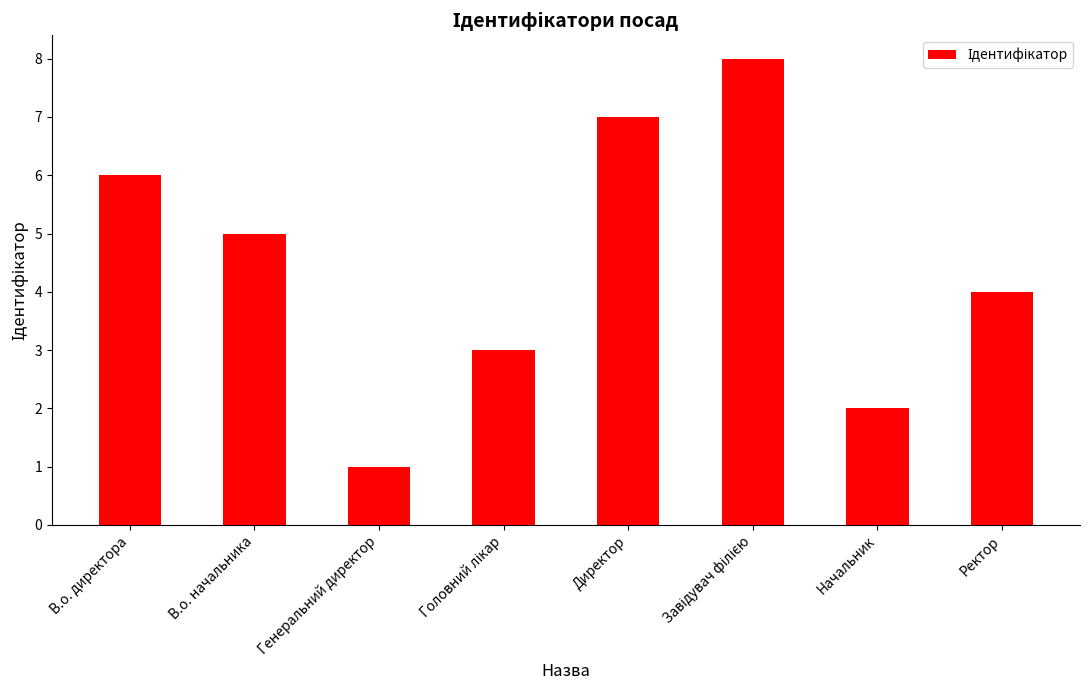

What is the difference between the values at В.о. начальника and Директор?

2